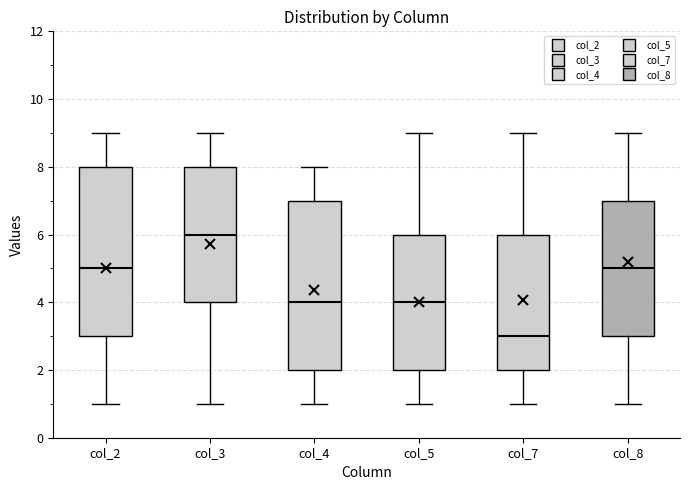

Which box's median line is the highest?

col_3